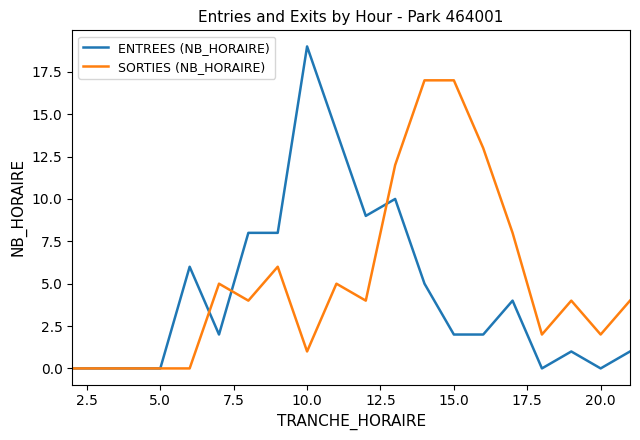

Which series has the widest spread of values?

ENTREES (NB_HORAIRE)